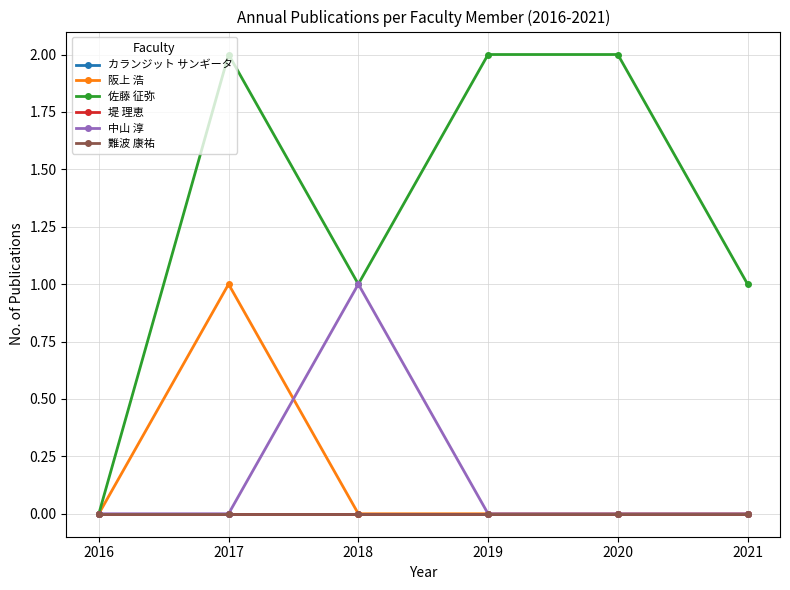

How many lines are shown in the chart?

6